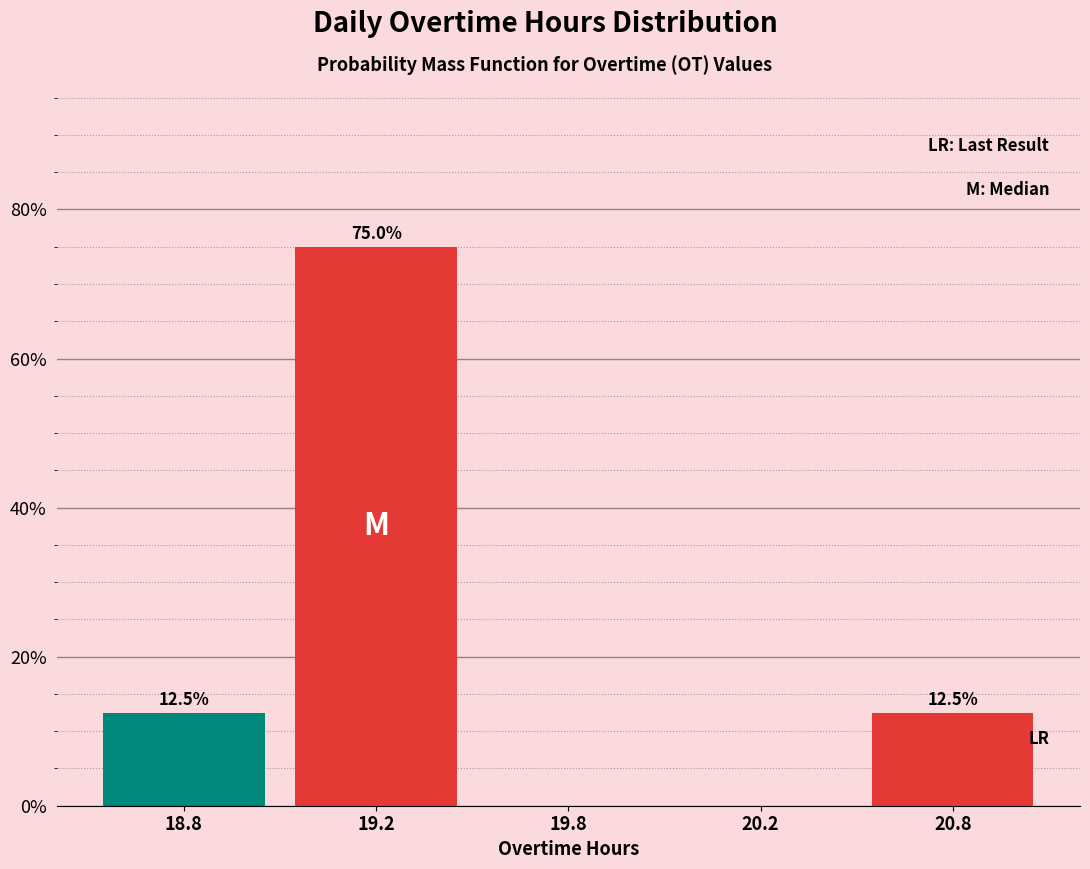

Reading left to right, transcribe all the data shown in this chart.

18.8=12.5	19.2=75.0	19.8=0.0	20.2=0.0	20.8=12.5